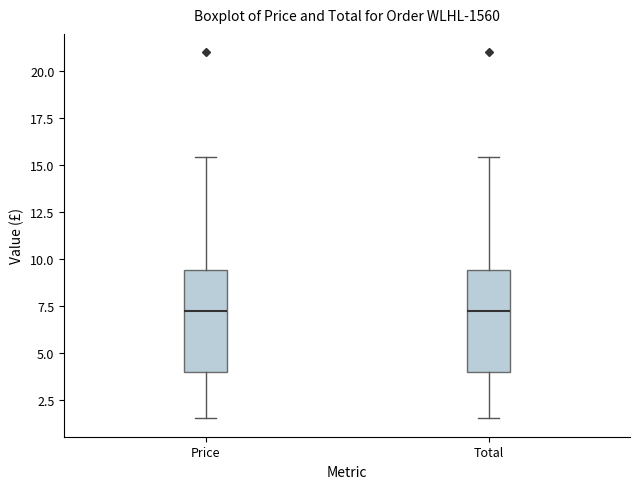

Reading left to right, transcribe this box plot: for each box, give where its median line is, the range the box spans, and where its two whiskers end, as read against the y-axis. The values are not printed on the chart, so give them approximately, as read against the axis.

Price: median 7.0, box 4.0 to 9.5, whiskers 1.5 to 15.5
Total: median 7.0, box 4.0 to 9.5, whiskers 1.5 to 15.5